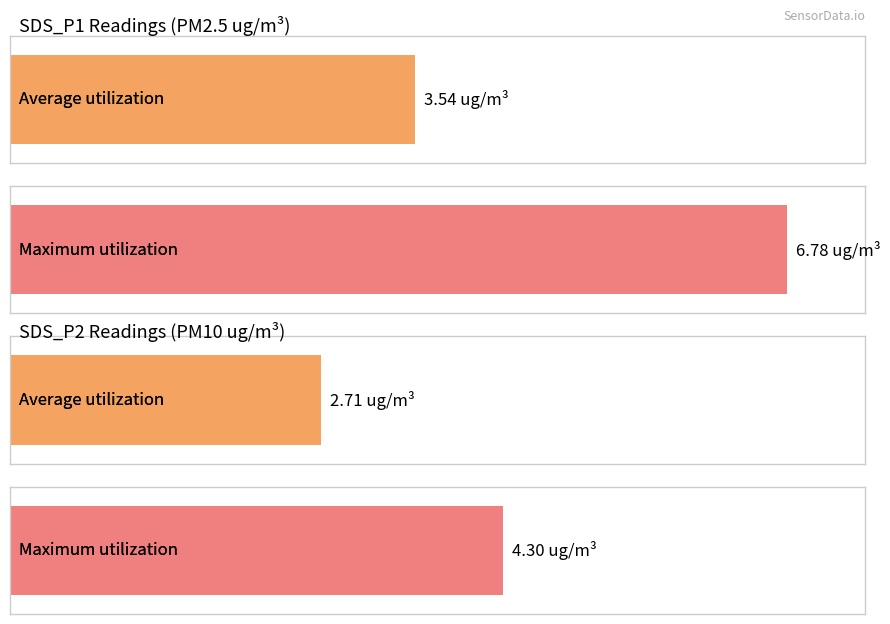

Does the chart contain stacked bars?

No